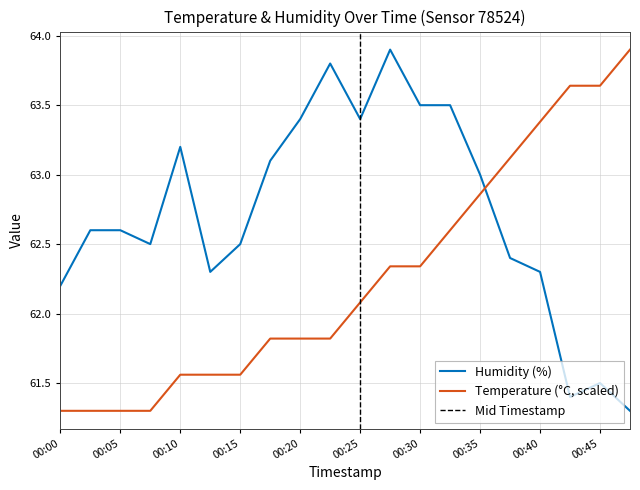

How many times do humidity and temperature cross each other?

1